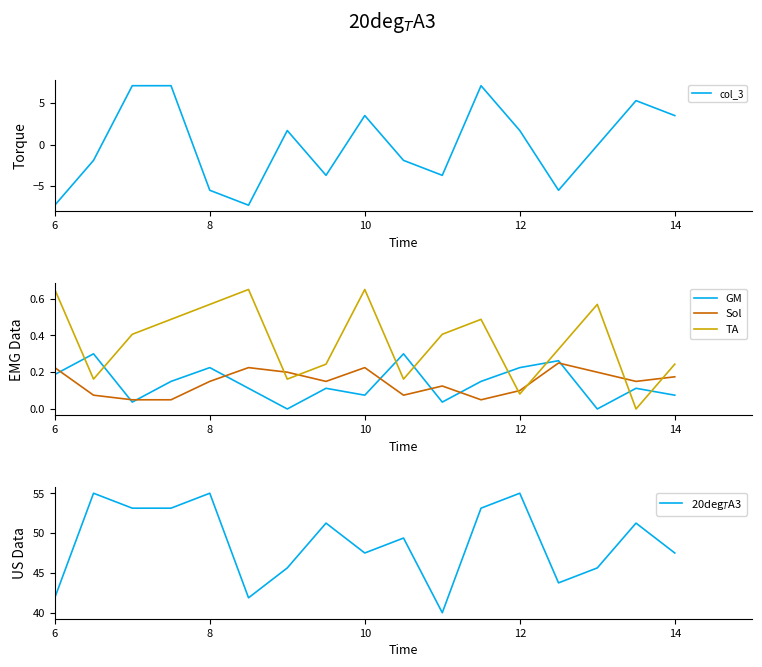

The TA series shows 0.9 at 8. True or false?

False